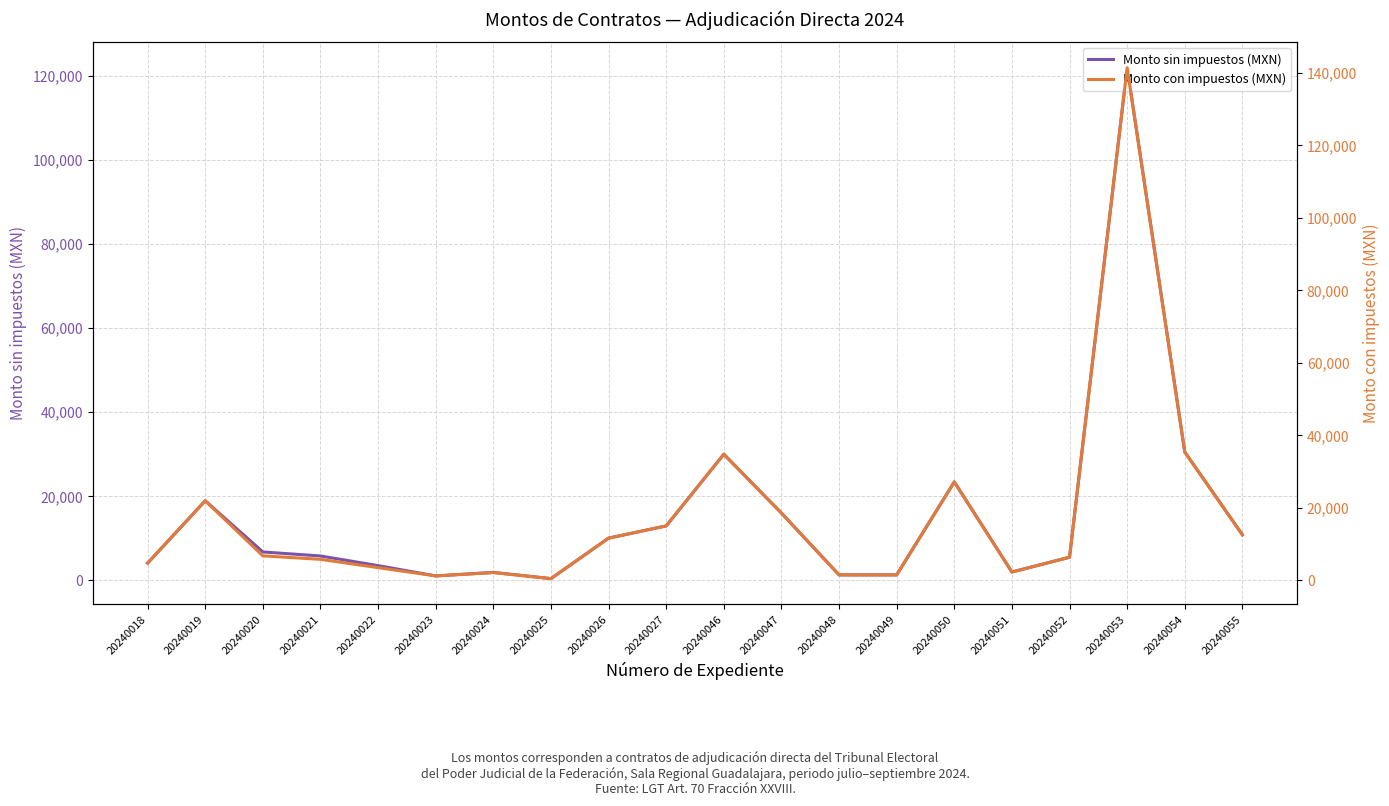

How many lines are shown in the chart?

2